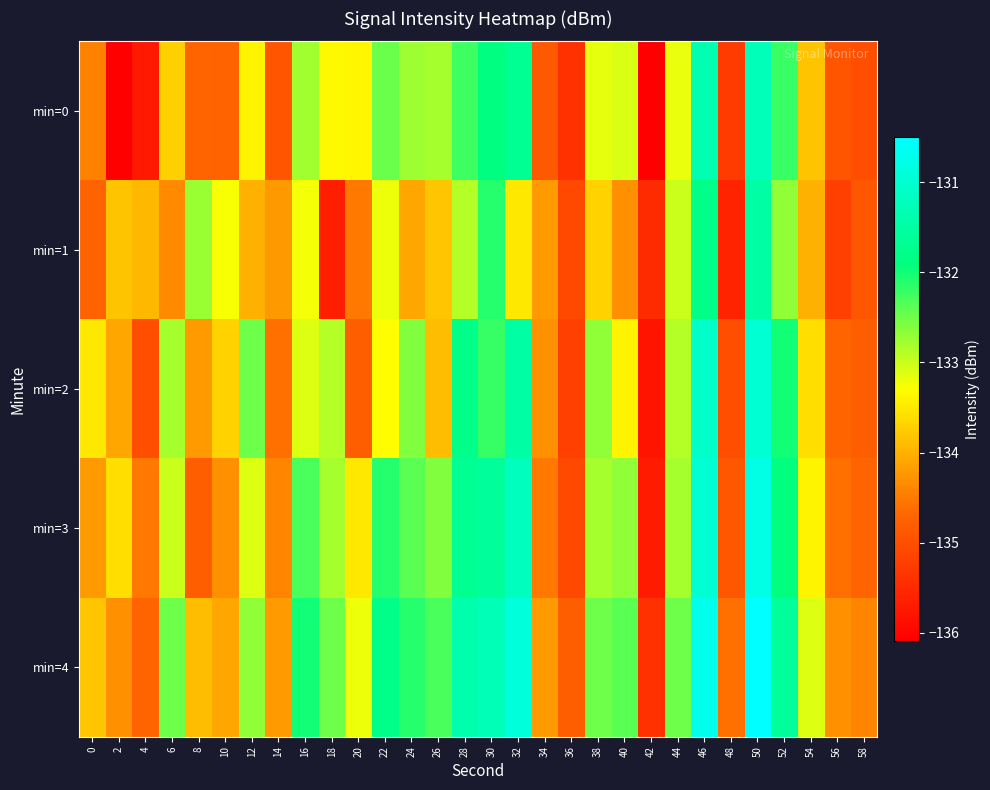

List the series in order of their peak value, highest first.

min=4, min=3, min=2, min=0, min=1